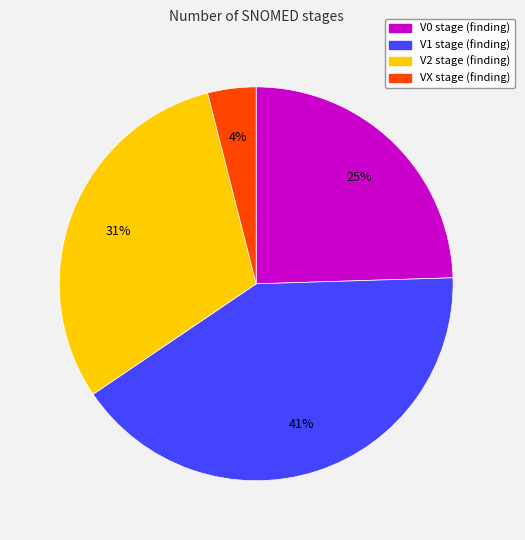

True or false: V1 stage (finding) accounts for 41% of the total.

True